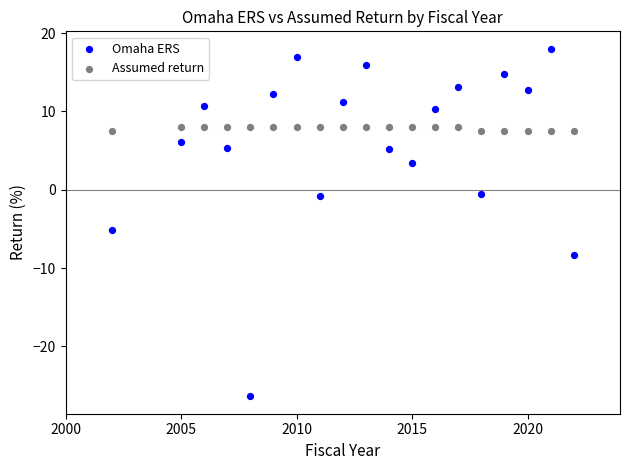

Across all series, what Y value is closest to -4?

-5.1